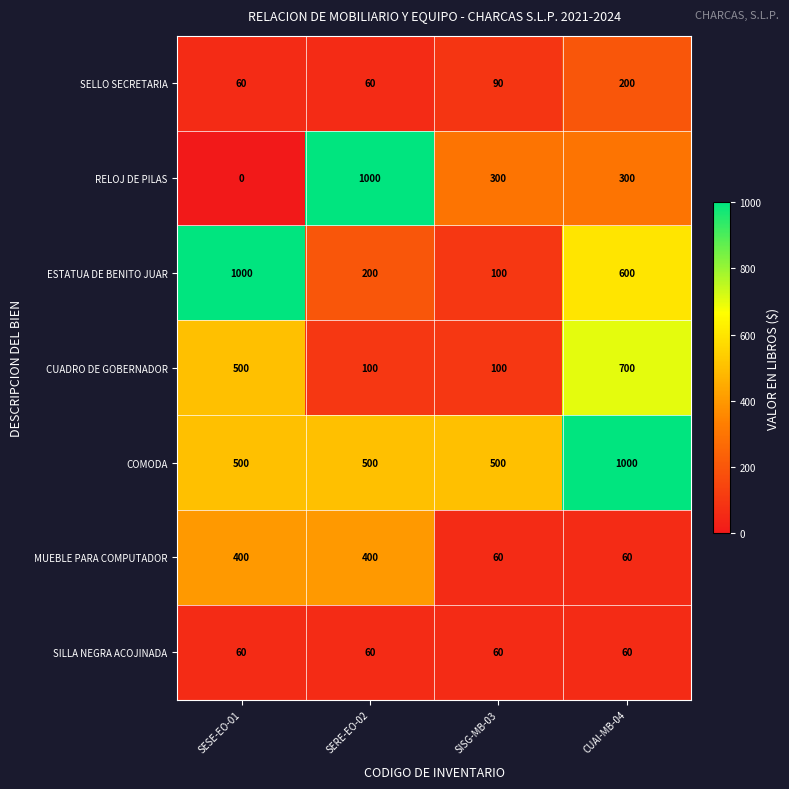

Reading left to right, transcribe all the data shown in this chart.

SELLO SECRETARIA: SESE-EO-01=60	SERE-EO-02=60	SISG-MB-03=90	CUAI-MB-04=200
RELOJ DE PILAS: SESE-EO-01=0	SERE-EO-02=1000	SISG-MB-03=300	CUAI-MB-04=300
ESTATUA DE BENITO JUAR: SESE-EO-01=1000	SERE-EO-02=200	SISG-MB-03=100	CUAI-MB-04=600
CUADRO DE GOBERNADOR: SESE-EO-01=500	SERE-EO-02=100	SISG-MB-03=100	CUAI-MB-04=700
COMODA: SESE-EO-01=500	SERE-EO-02=500	SISG-MB-03=500	CUAI-MB-04=1000
MUEBLE PARA COMPUTADOR: SESE-EO-01=400	SERE-EO-02=400	SISG-MB-03=60	CUAI-MB-04=60
SILLA NEGRA ACOJINADA: SESE-EO-01=60	SERE-EO-02=60	SISG-MB-03=60	CUAI-MB-04=60